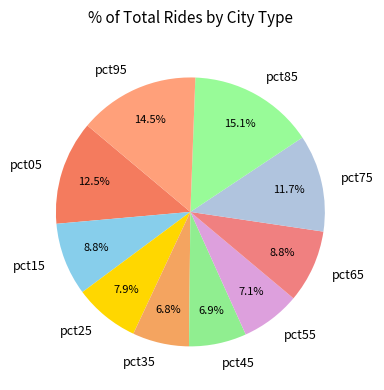

Between pct85 and pct35, which is larger?

pct85